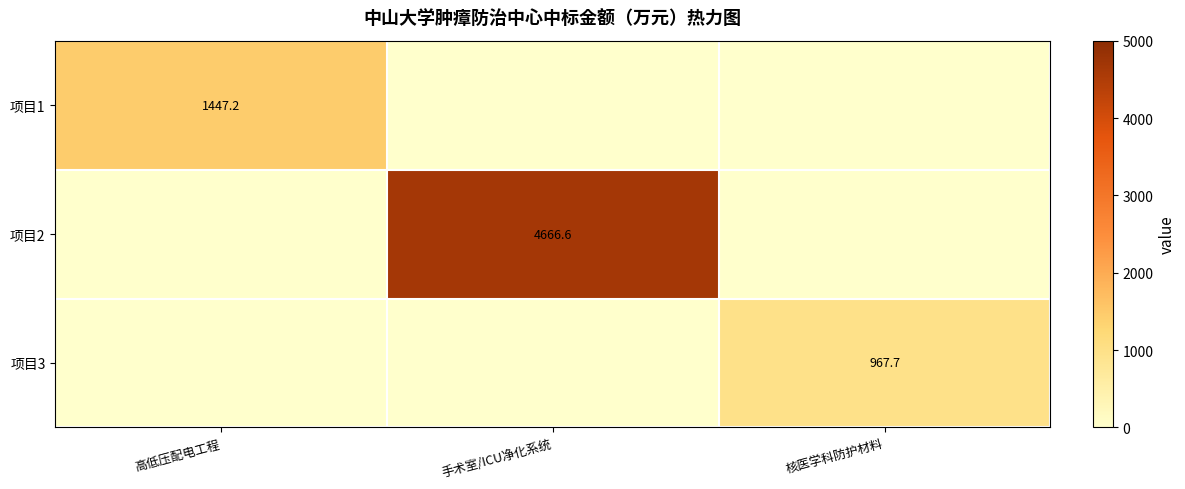

At which category does the chart reach its peak across all series?

手术室/ICU净化系统